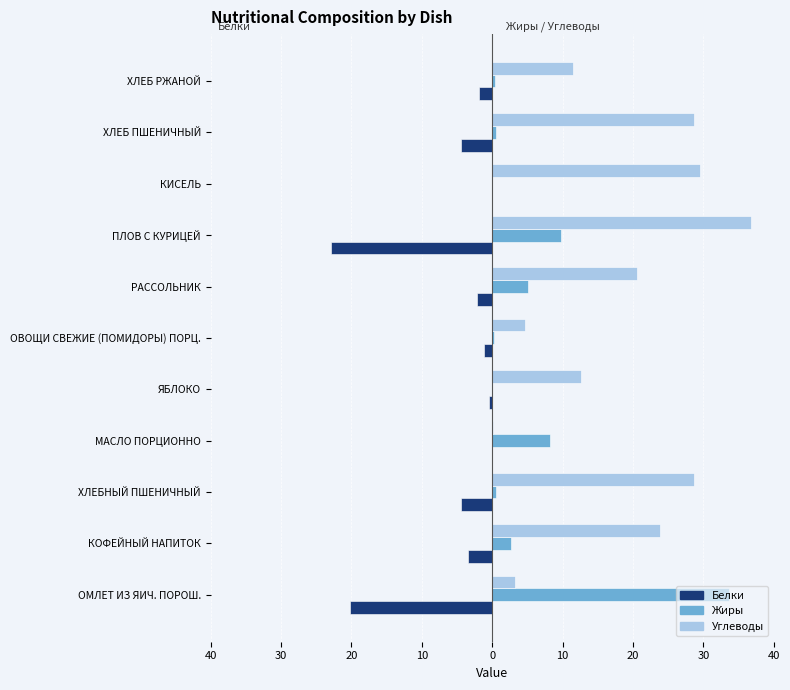

What are all the series names shown in the legend?

Белки, Жиры, Углеводы